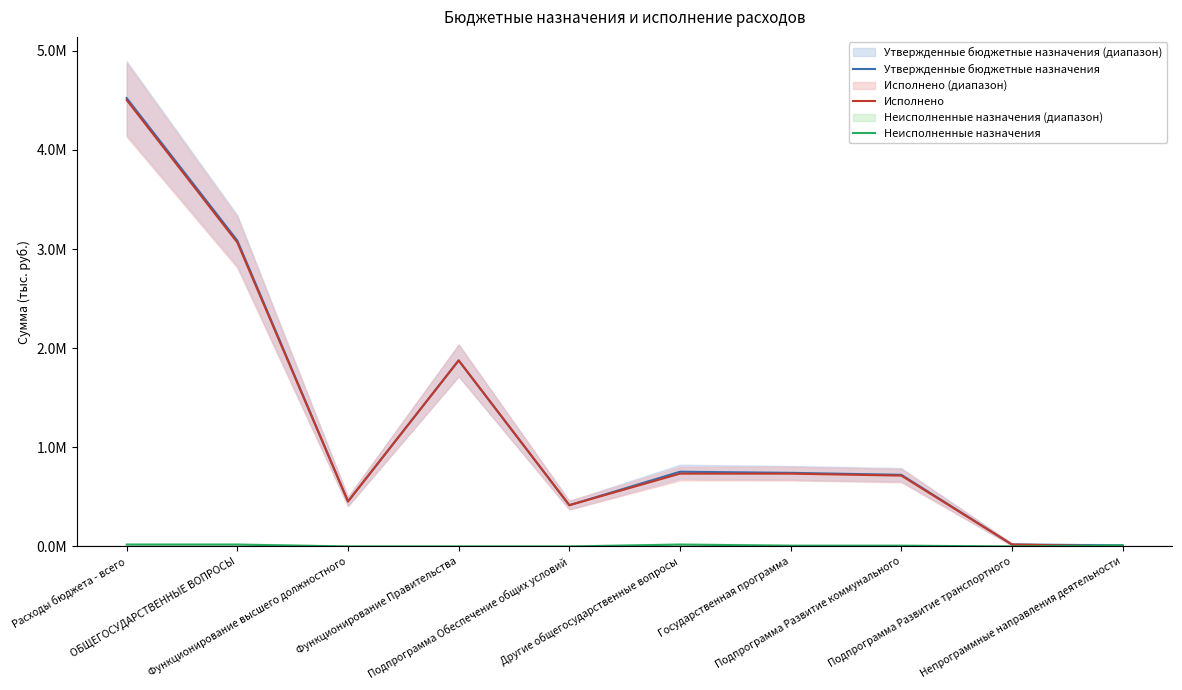

At Подпрограмма Обеспечение общих условий, list the series in order from largest to smallest.

Утвержденные бюджетные назначения, Исполнено, Неисполненные назначения